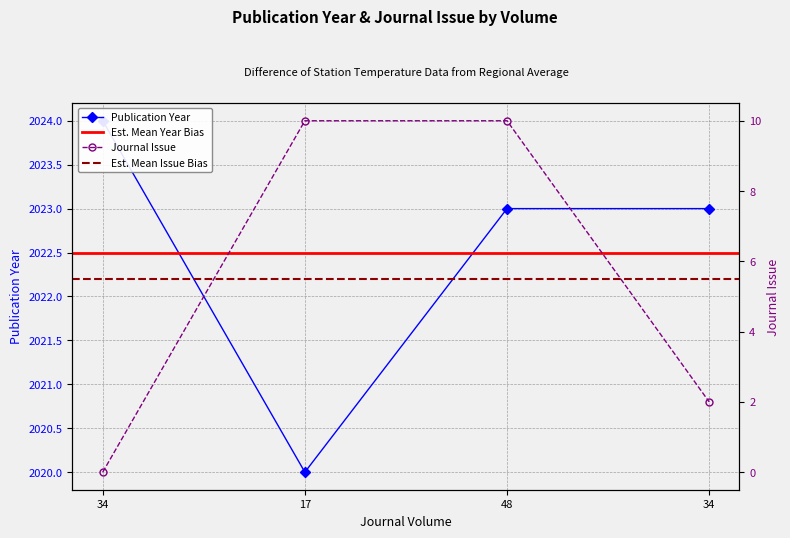

Which series has the largest total across all categories?

Publication Year